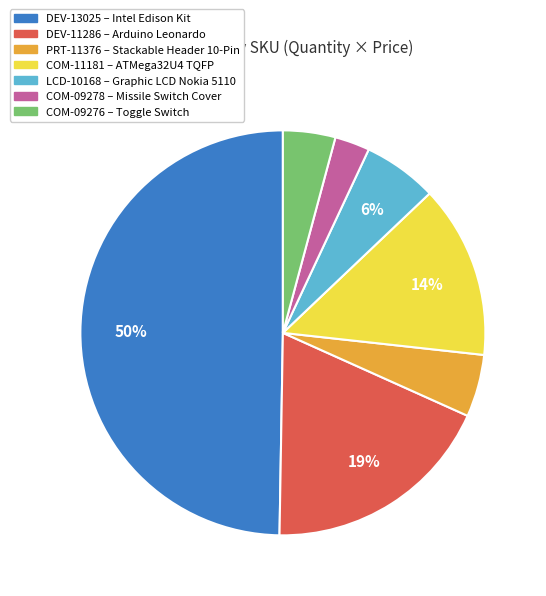

To the nearest percent, what is the average slice percentage?

14%